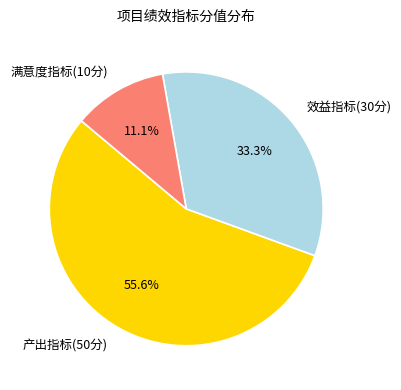

True or false: 效益指标(30分) accounts for 46% of the total.

False